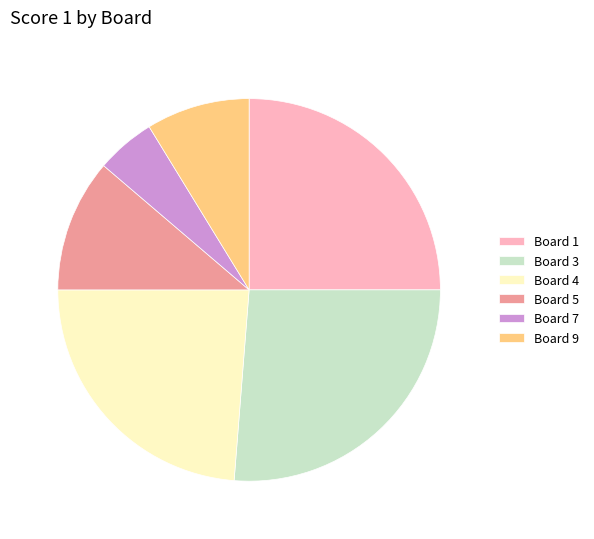

Do Board 9 and Board 3 together represent more than half of the pie?

No